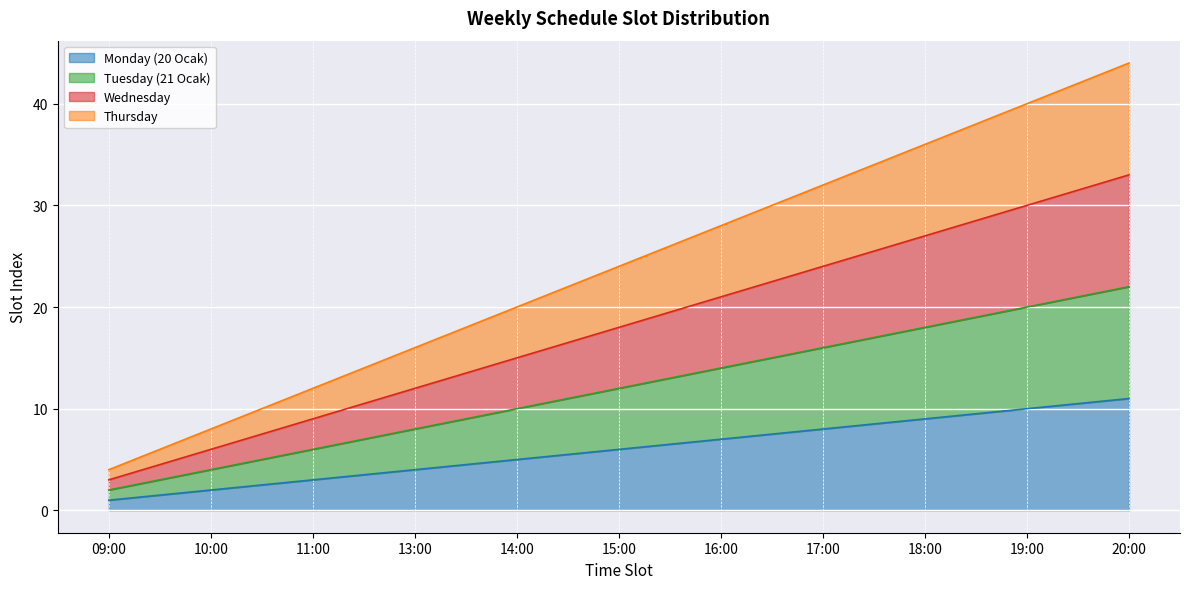

True or false: Tuesday (21 Ocak) and Monday (20 Ocak) cross at least once.

False